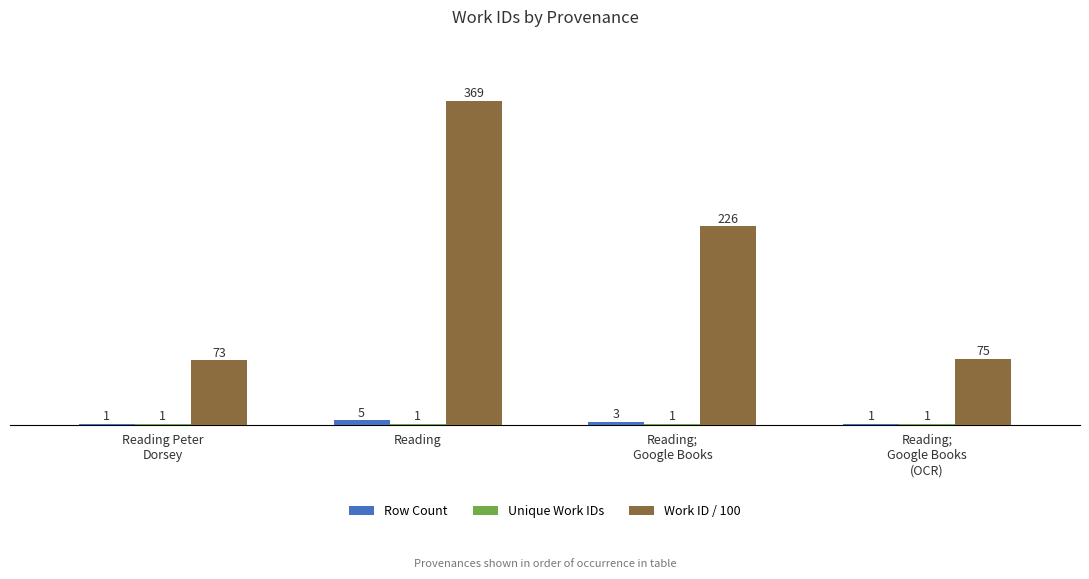

What is the spread (max minus min) of values at Reading?

368